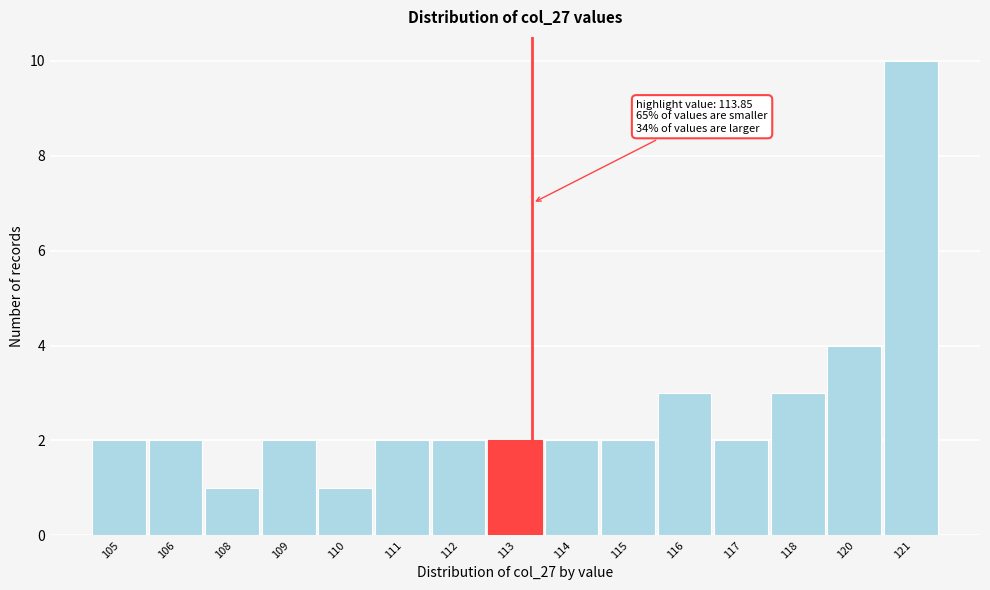

Reading right to left, transcribe all the data shown in this chart.

121=10	120=4	118=3	117=2	116=3	115=2	114=2	113=2	112=2	111=2	110=1	109=2	108=1	106=2	105=2